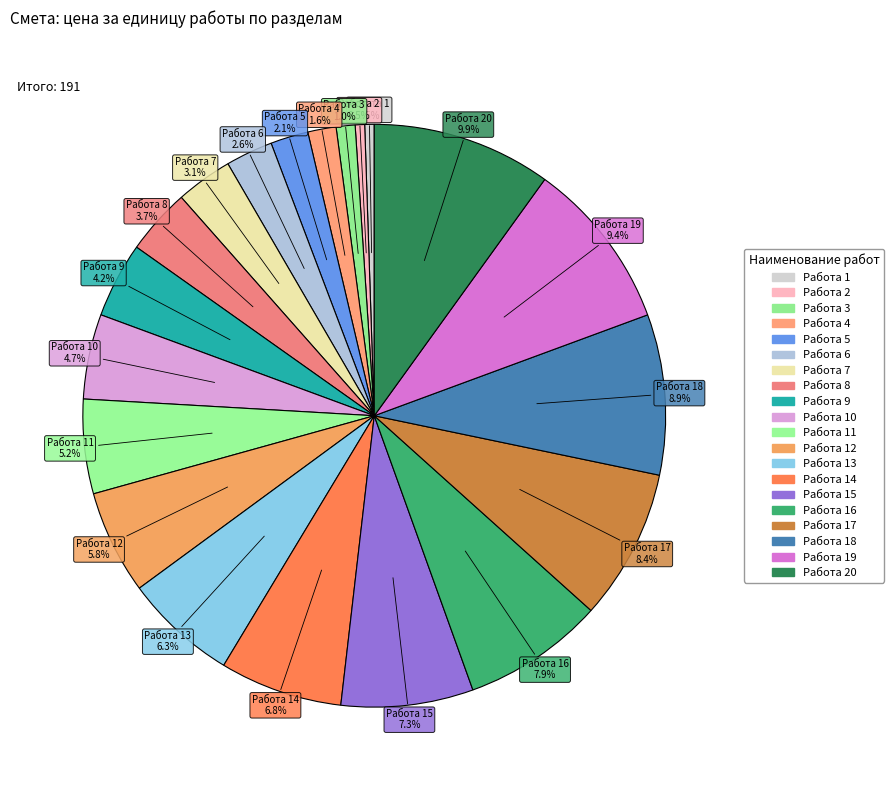

How many slices are in this pie chart?

20